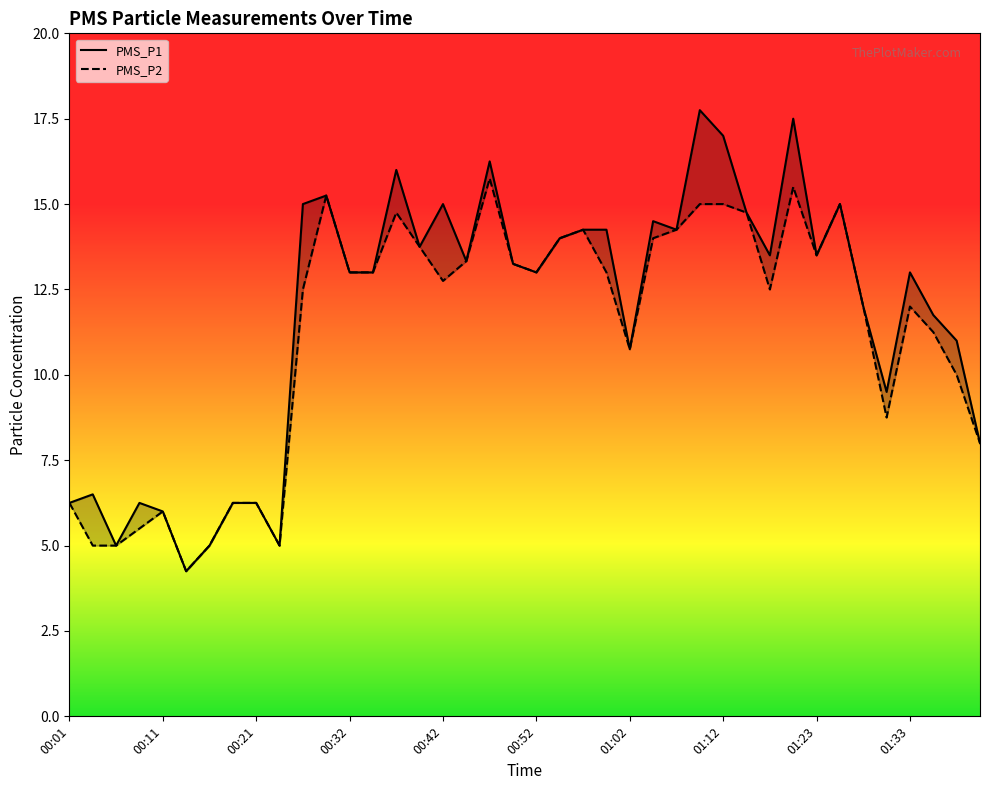

Reading left to right, what are all the values shown in this chart?

PMS_P1: 6.2	6.5	5.0	6.2	6.0	4.2	5.0	6.2	6.2	5.0	15.0	15.2	13.0	13.0	16.0	13.8	15.0	13.3	16.2	13.2	13.0	14.0	14.2	14.2	10.8	14.5	14.2	17.8	17.0	14.8	13.5	17.5	13.5	15.0	12.0	9.5	13.0	11.8	11.0	8.0
PMS_P2: 6.2	5.0	5.0	5.5	6.0	4.2	5.0	6.2	6.2	5.0	12.5	15.2	13.0	13.0	14.8	13.8	12.8	13.3	15.8	13.2	13.0	14.0	14.2	13.0	10.8	14.0	14.2	15.0	15.0	14.8	12.5	15.5	13.5	15.0	12.0	8.8	12.0	11.2	10.0	8.0